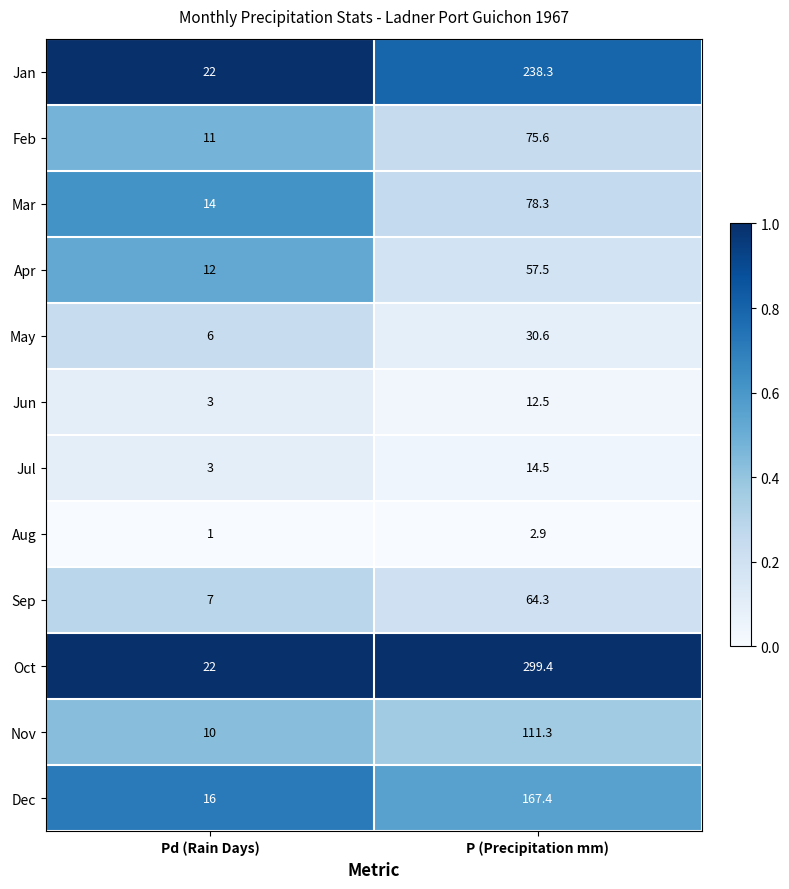

Between Pd (Rain Days) and P (Precipitation mm), which series saw the biggest shift?

Oct